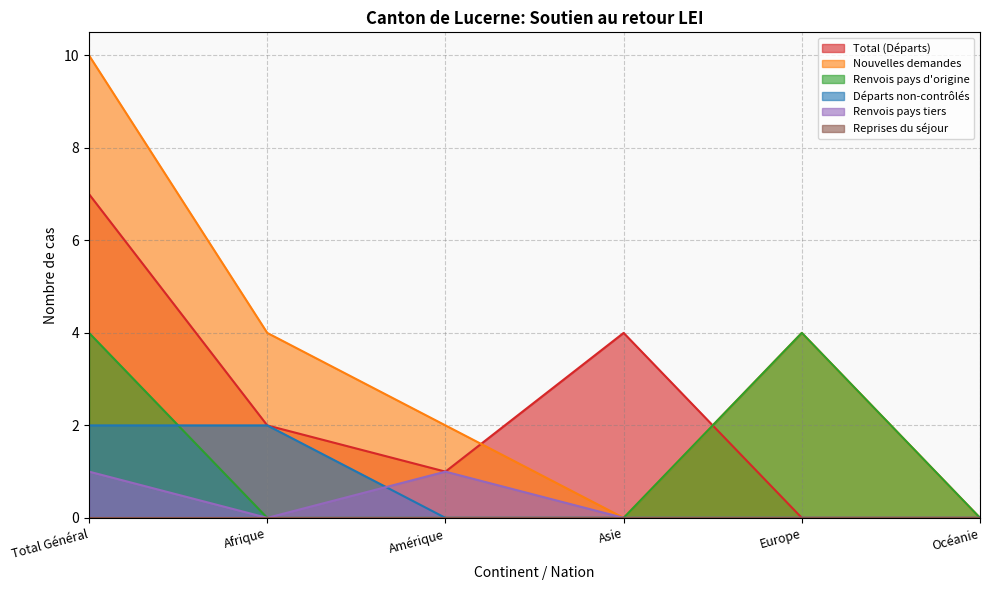

At how many categories does at least one series exceed 4?

1